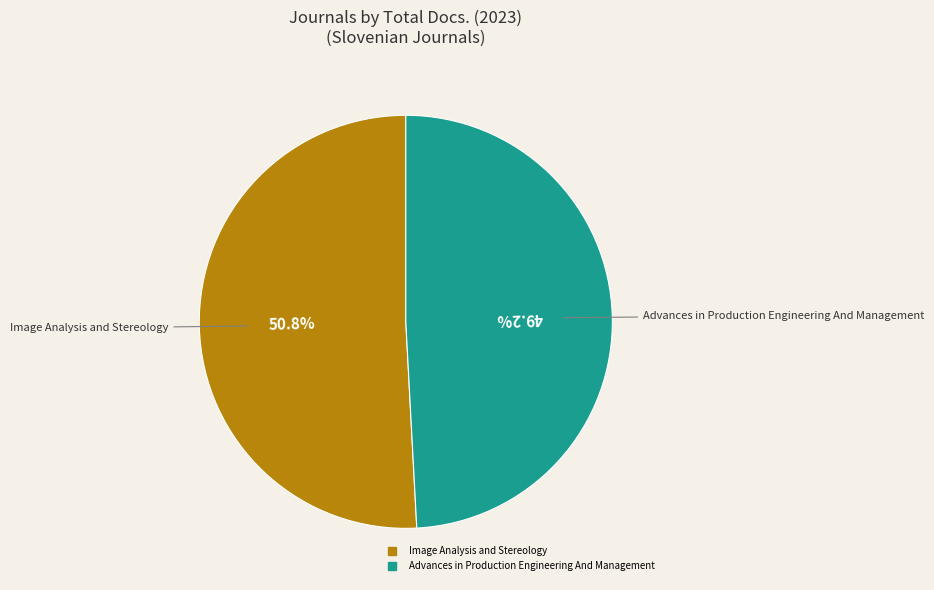

Combined, what portion of the pie is Image Analysis and Stereology and Advances in Production Engineering And Management?

100.0%